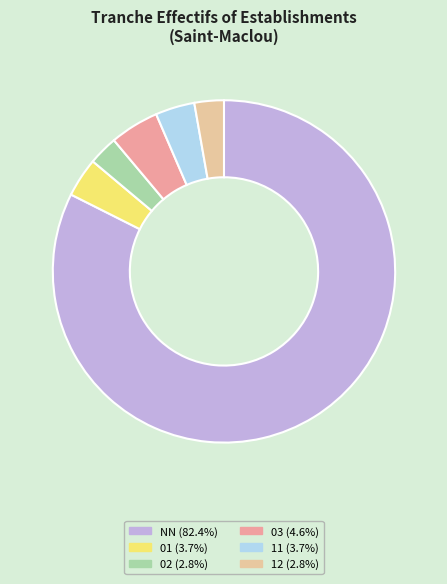

What is the ratio of the value at NN (82.4%) to the value at 03 (4.6%)?

17.8